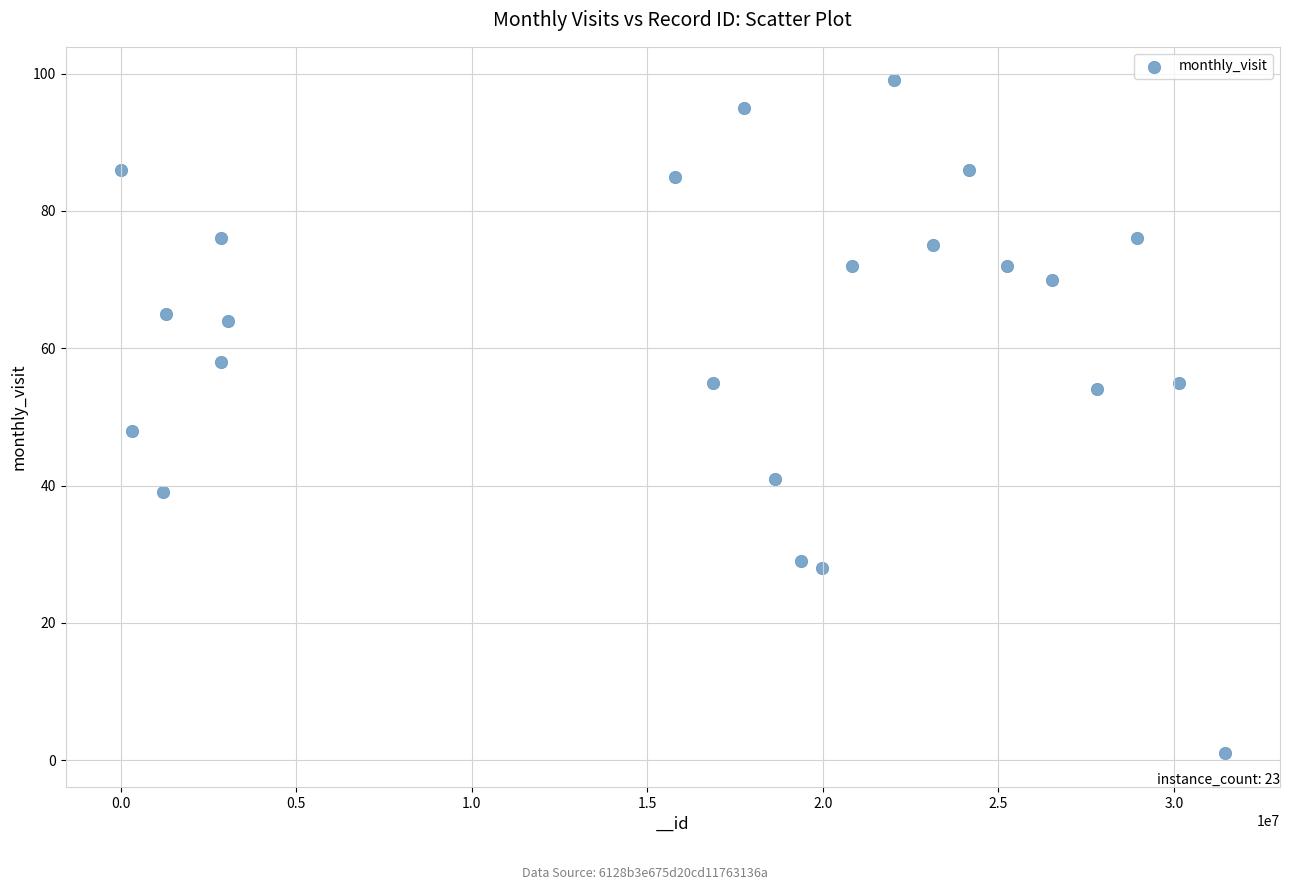

What is the range of Y values (max minus min)?

98